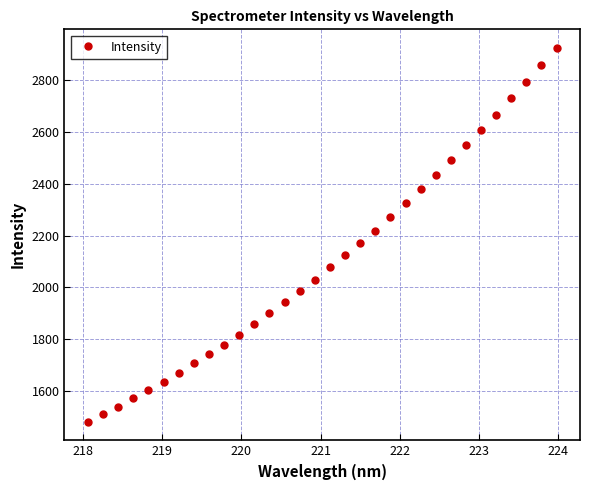

What is the sum of all values?

67398.8